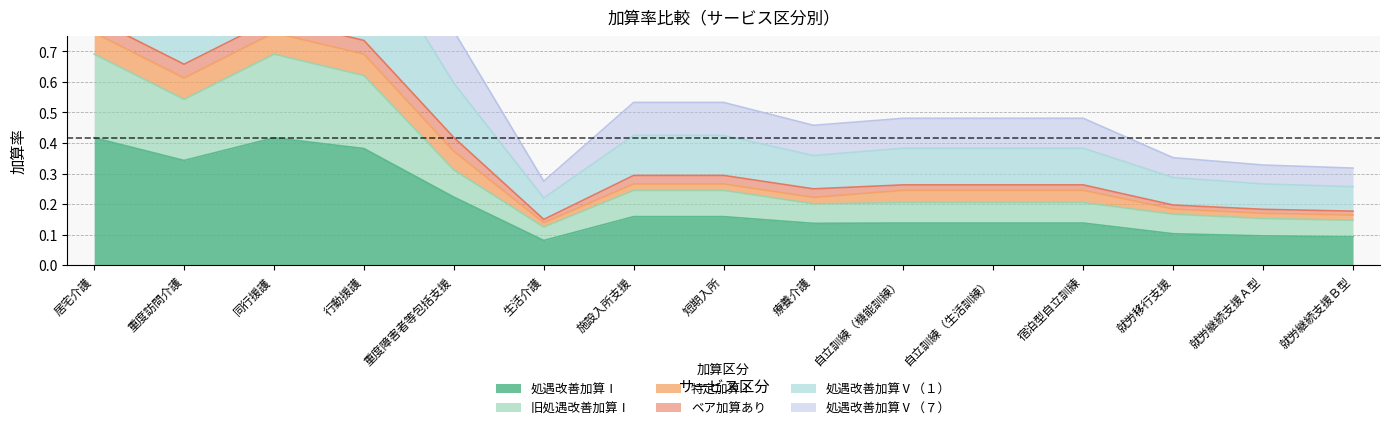

At how many categories does at least one series exceed 0?

15